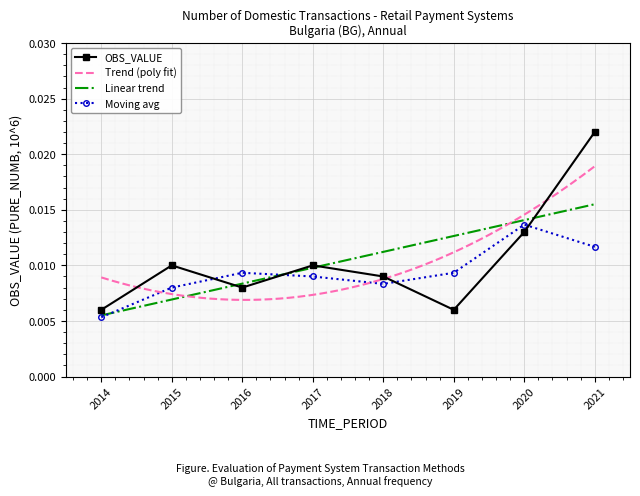

Count the values in the range 0 to 1.

8